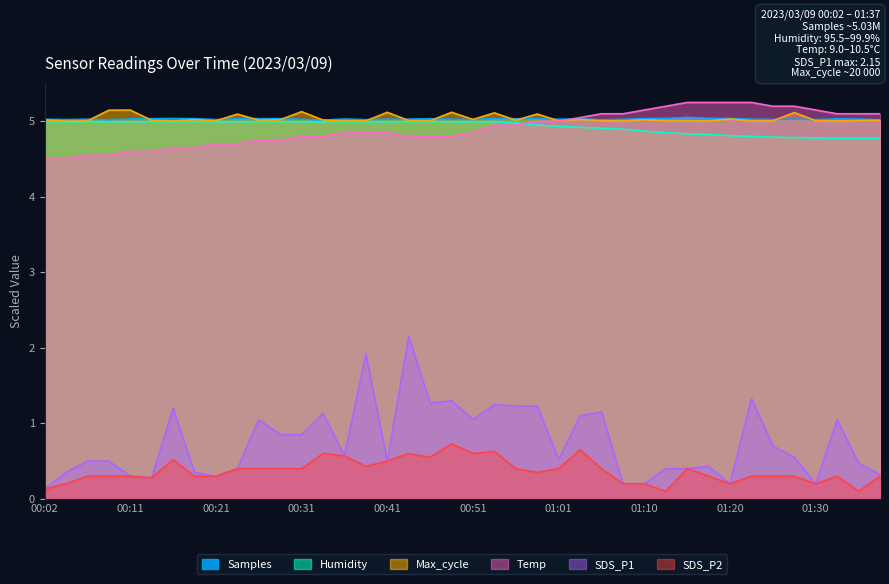

What is the label of the 7th point from the left?

00:16